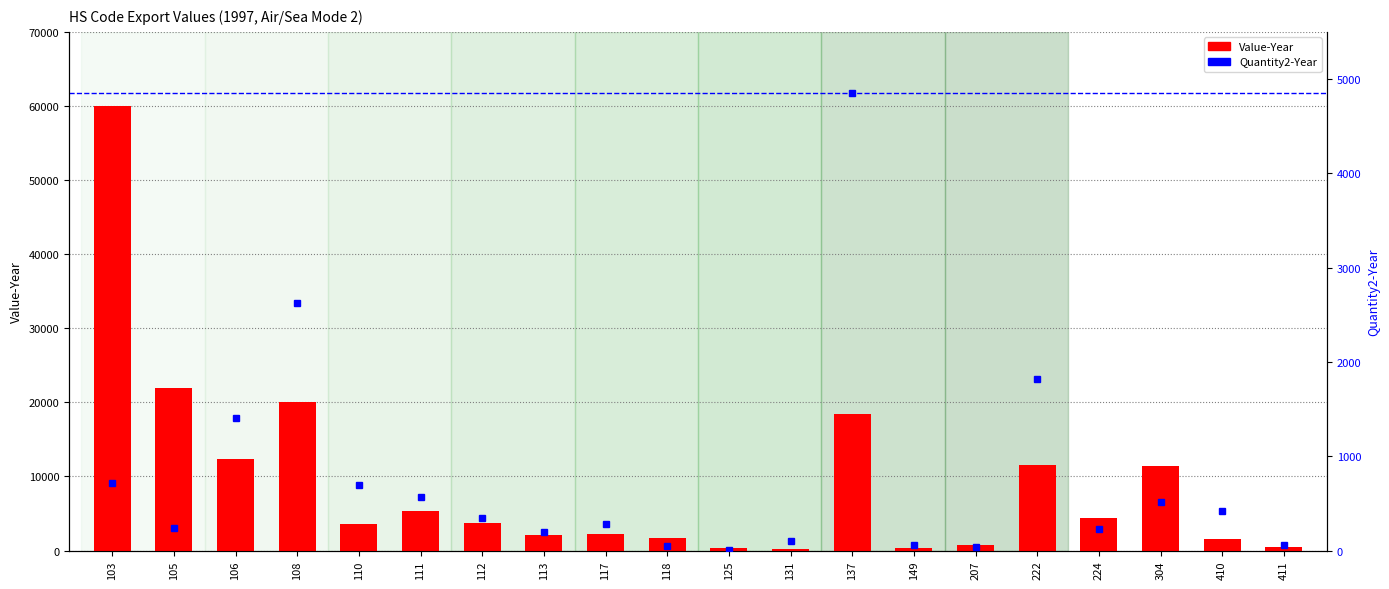

Reading right to left, what are all the values shown in this chart?

Value-Year: 411=415	410=1622	304=11422	224=4440	222=11574	207=785	149=351	137=18417	131=230	125=295	118=1685	117=2220	113=2134	112=3695	111=5377	110=3610	108=19996	106=12383	105=21979	103=59972
Quantity2-Year: 411=60	410=422	304=511	224=226	222=1820	207=40	149=60	137=4851	131=96	125=3	118=51	117=284	113=200	112=341	111=571	110=692	108=2624	106=1401	105=240	103=716